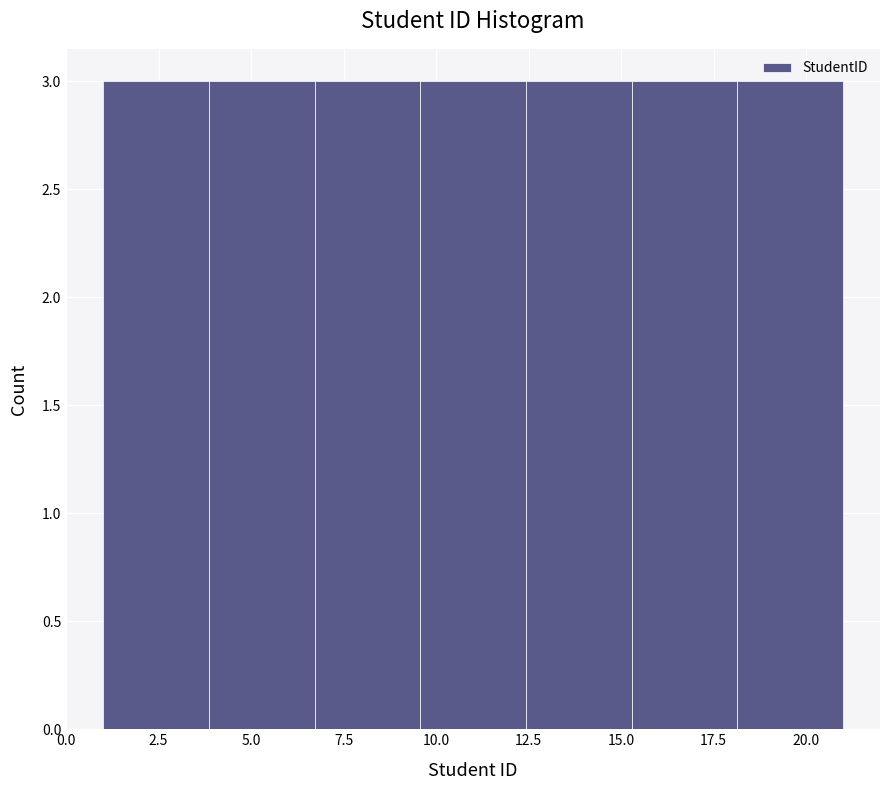

How tall is the bar that spans 4.0 to 6.5 on the x-axis? Neither the bar edges nor the heights are printed on the chart, so give them approximately, as read against the axes.

3